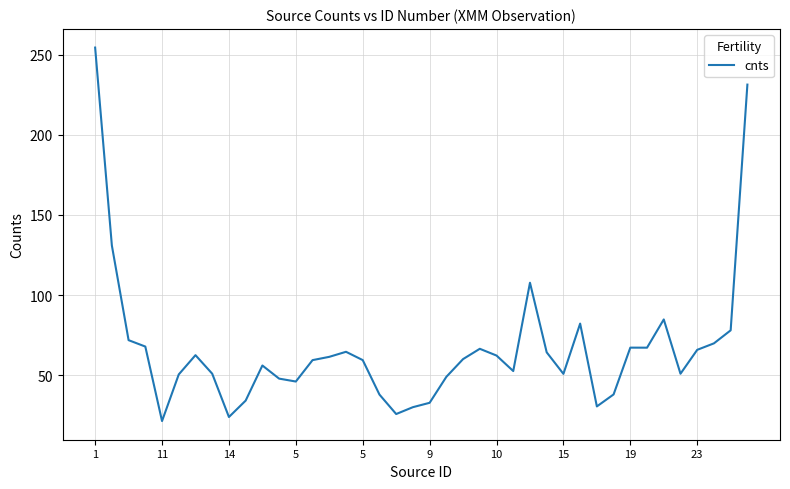

What is the greatest value displayed?

254.5